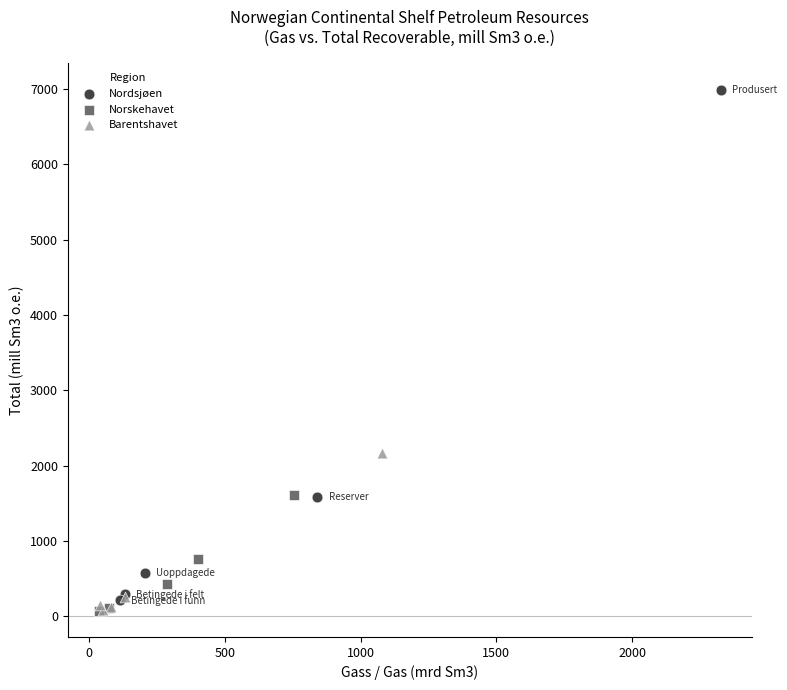

Which series contains the highest Y value?

Nordsjøen